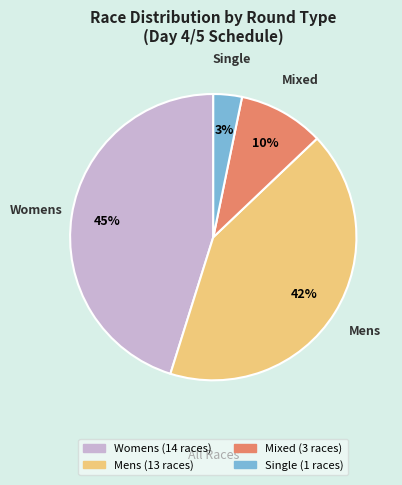

How many slices are in this pie chart?

4